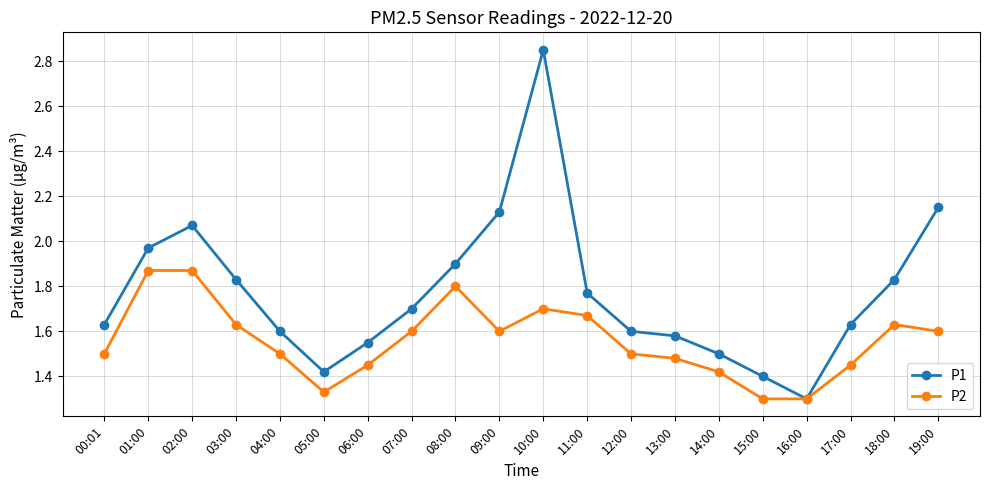

Which series has the widest spread of values?

P1